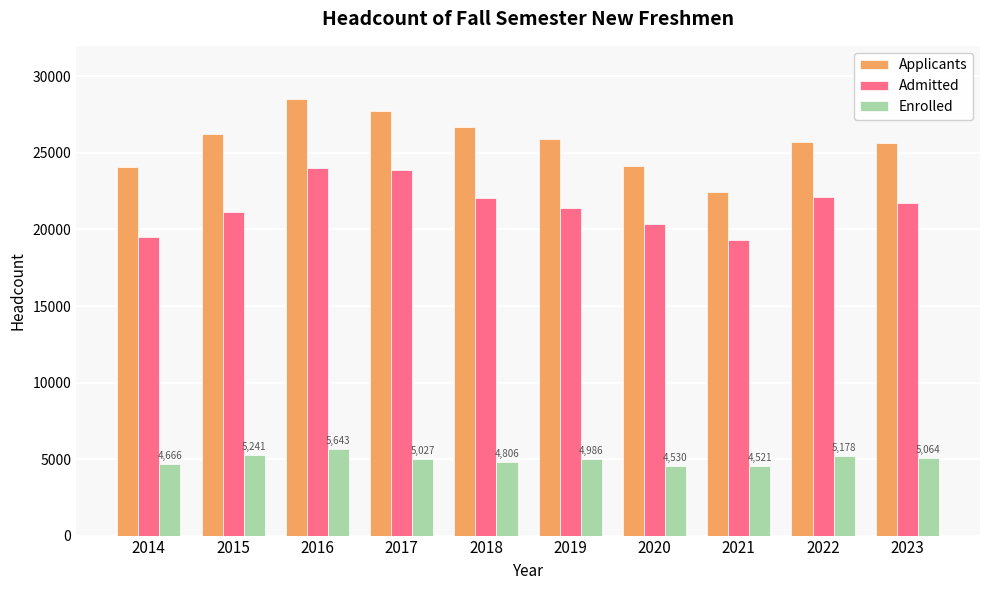

What is the spread (max minus min) of values at 2020?

19602